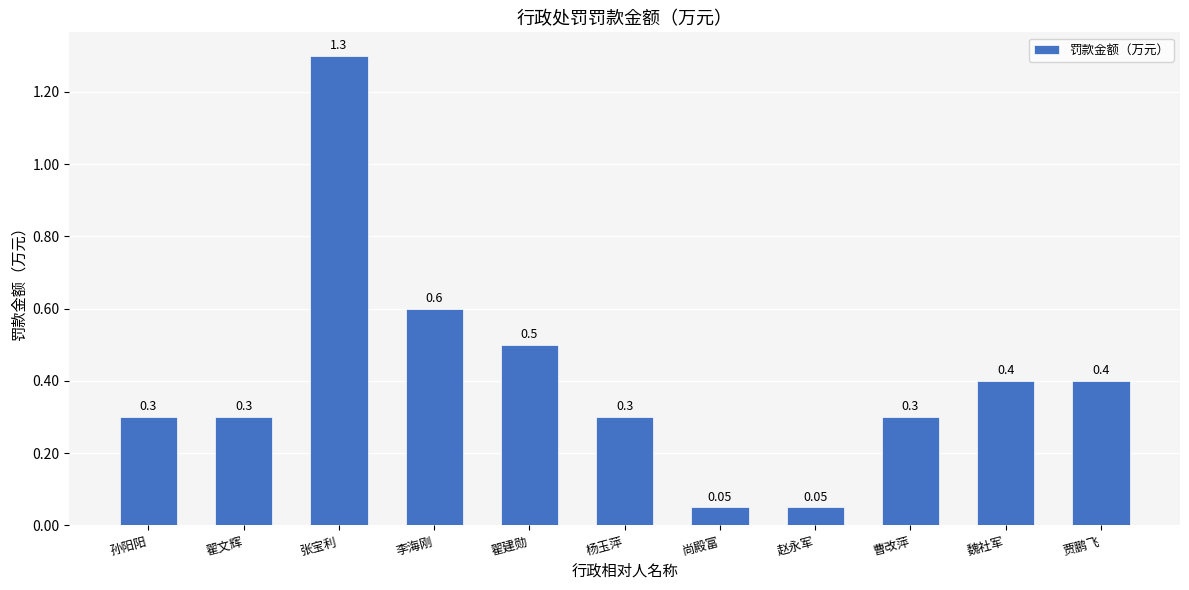

At which category does the chart reach its peak across all series?

张宝利